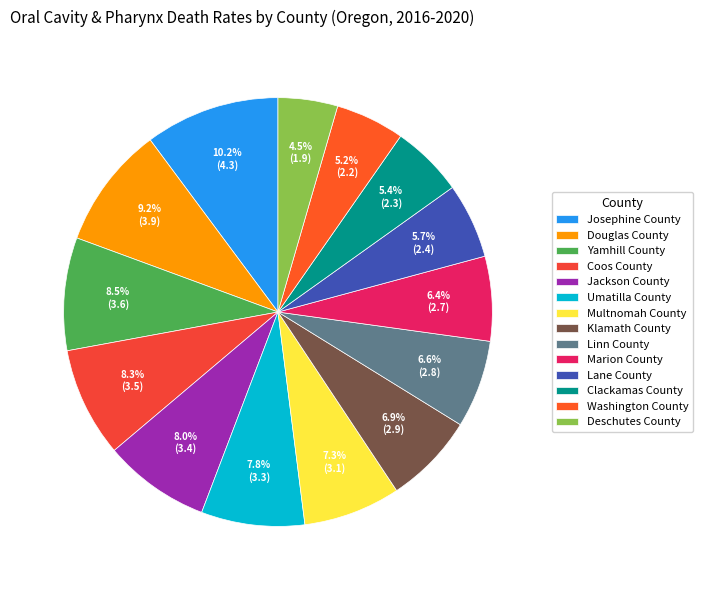

What percentage is the Multnomah County slice, to the nearest percent?

7%